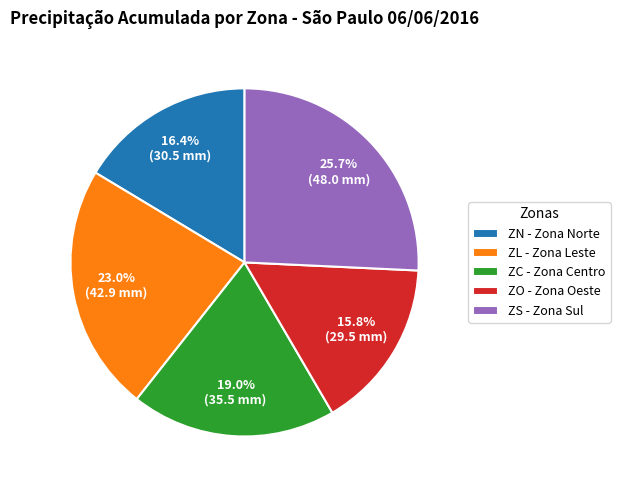

What is the smallest slice in the pie chart?

ZO